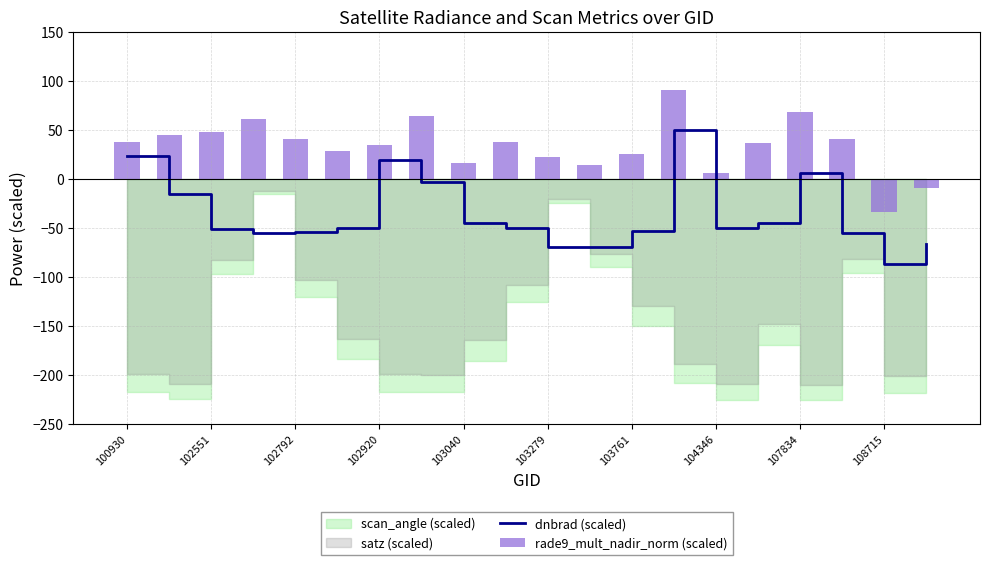

How many data points in rade9_mult_nadir_norm (scaled) are less than 37?

9